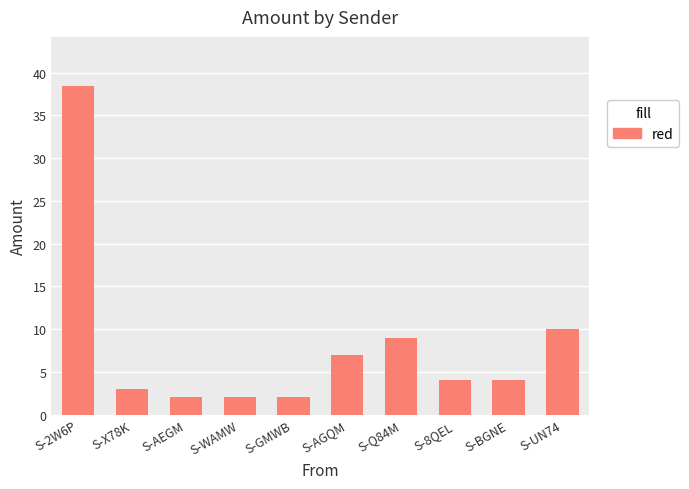

How many distinct data groups are displayed?

1